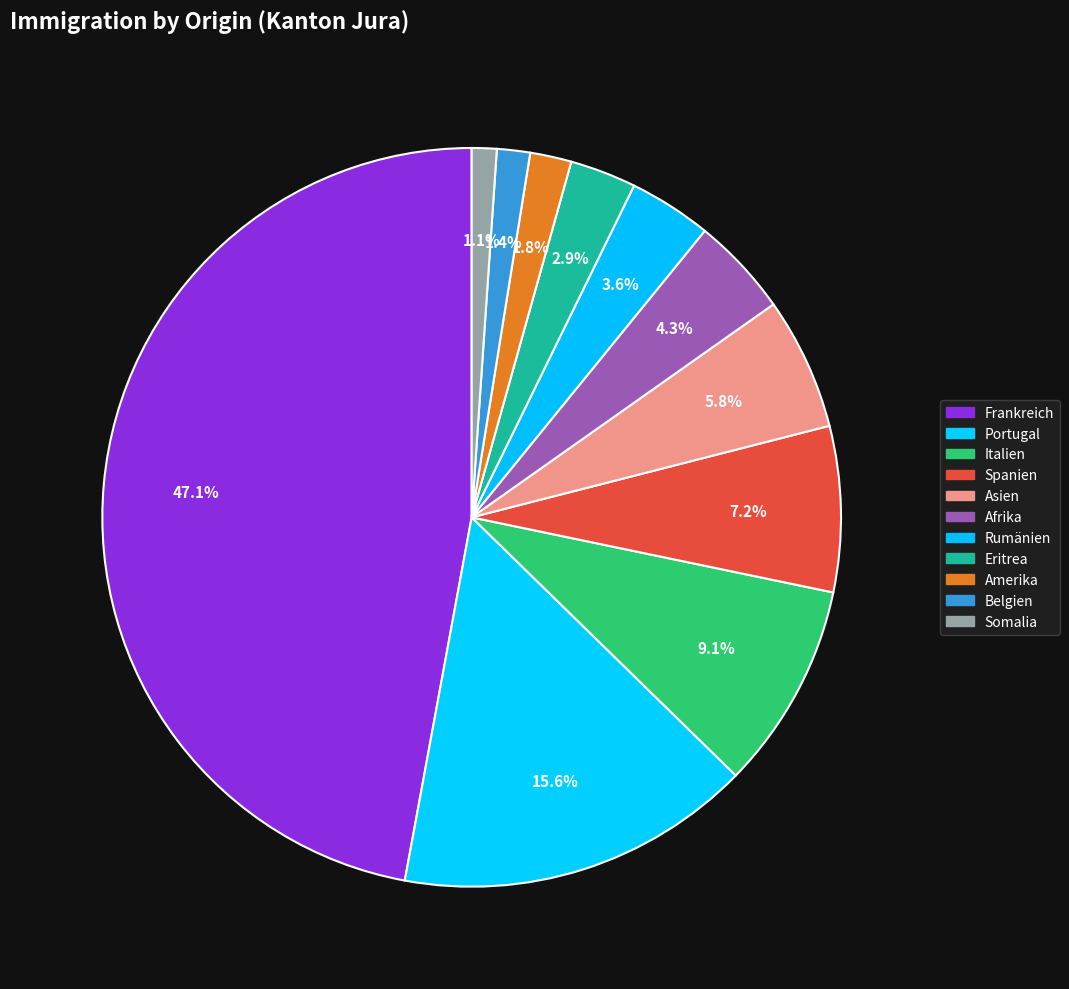

What is the total percentage of Afrika and Portugal?

19.9%